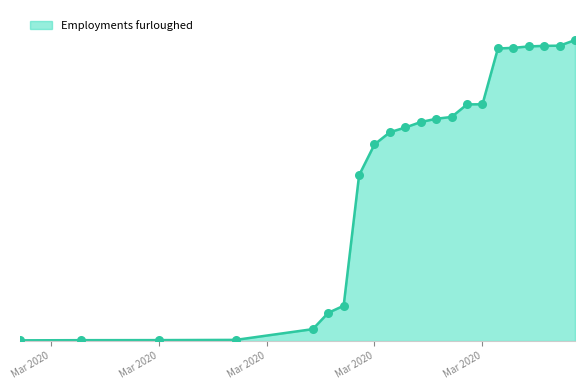

Does the chart have visible grid lines?

No